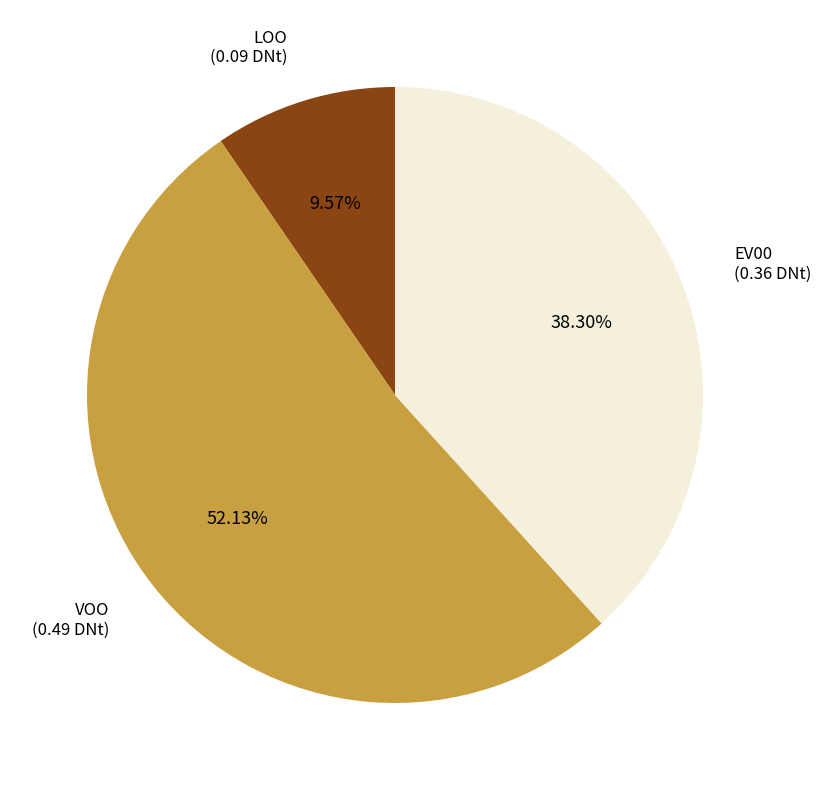

What is the smallest slice in the pie chart?

LOO (0.09 DNt)